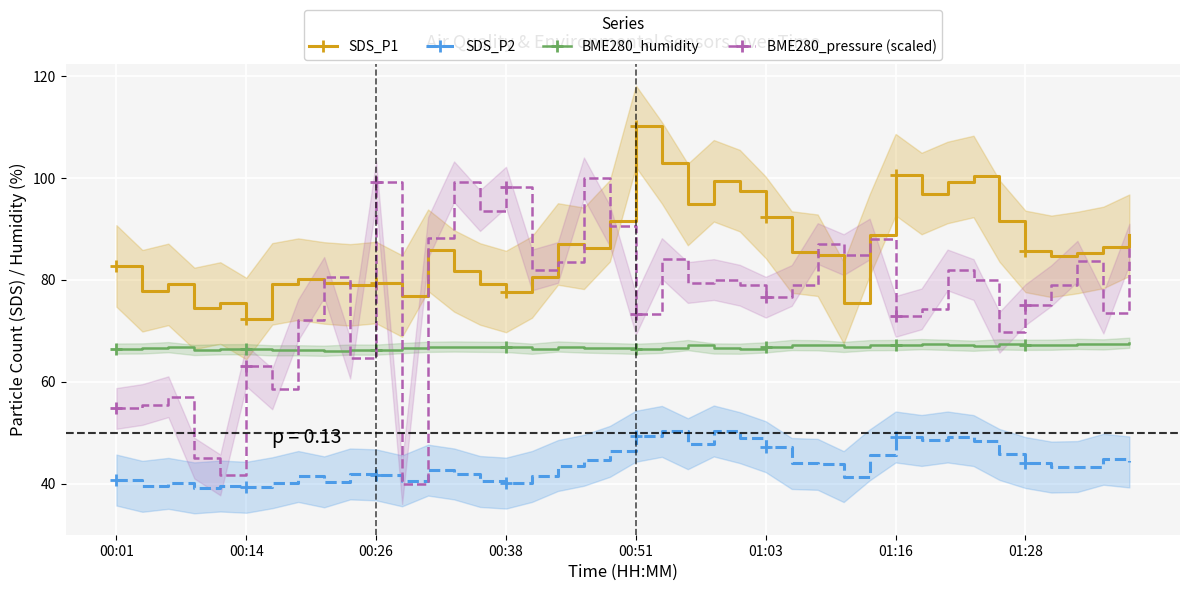

Which series ends up on top after the final intersection of BME280_pressure (scaled) and SDS_P2?

BME280_pressure (scaled)